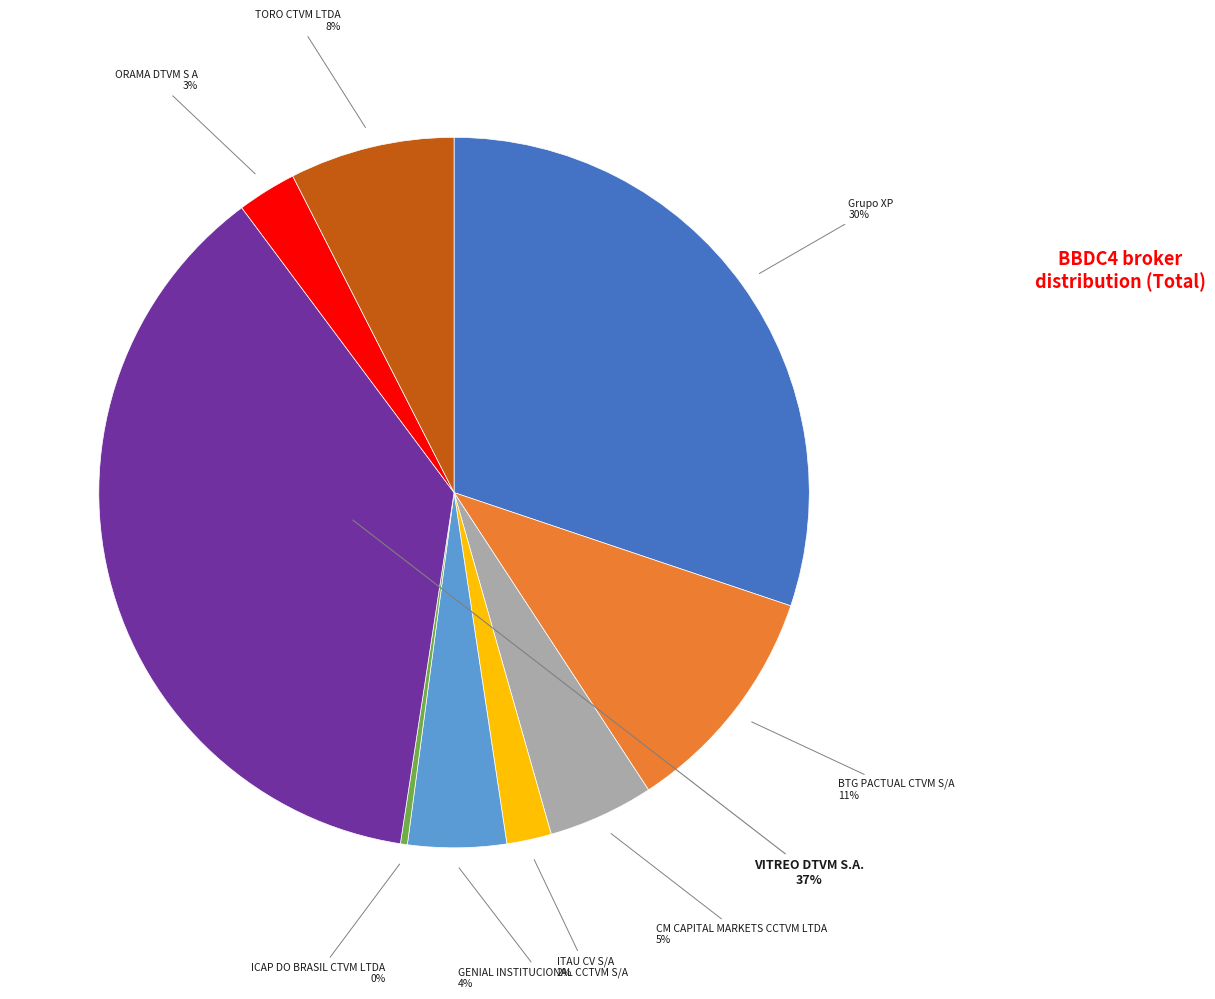

Does any single category account for the majority?

No